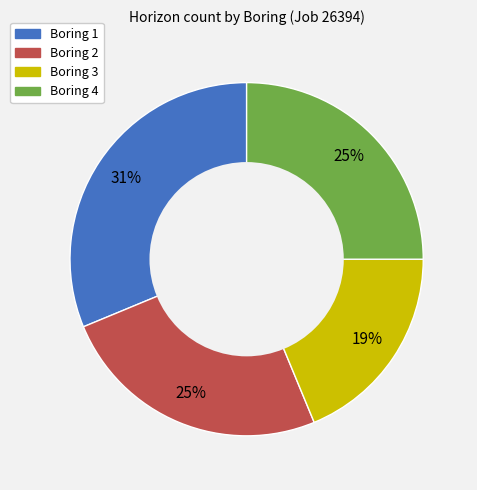

To the nearest percent, what is the difference between the largest and smallest slice percentages?

12%